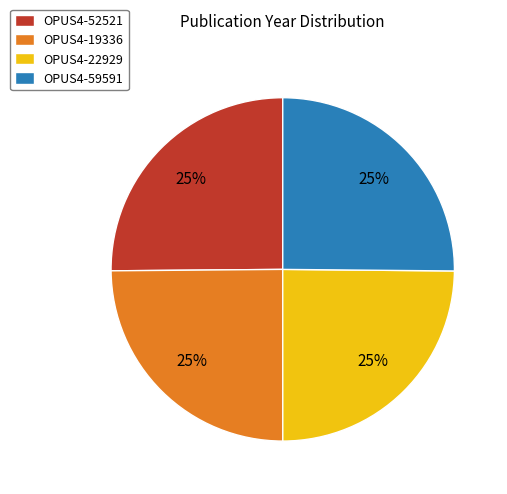

Does any single category account for the majority?

No